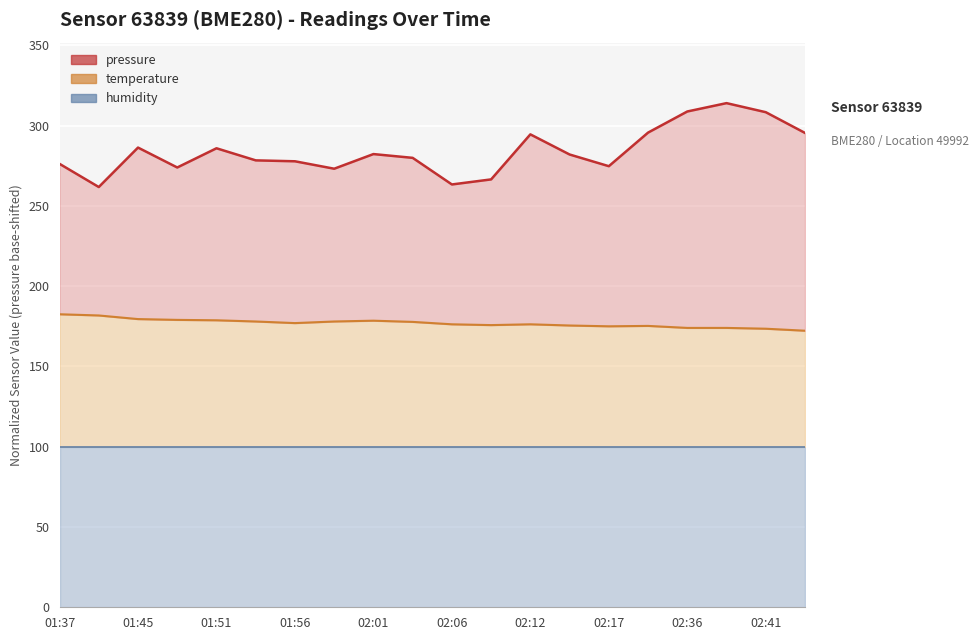

Is it true that temperature equals 286.7 at 01:48?

False